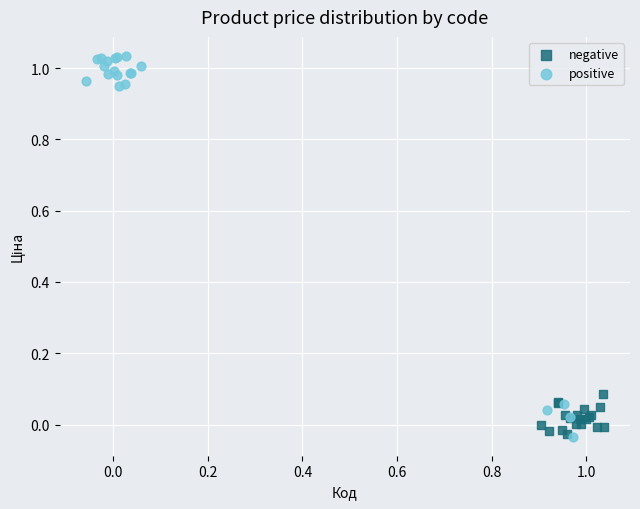

Which series reaches the maximum Y coordinate?

positive